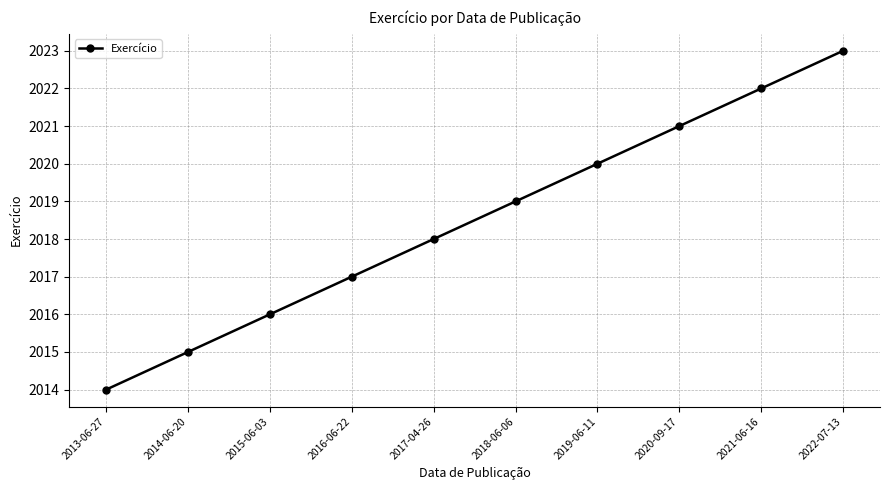

How many lines are shown in the chart?

1